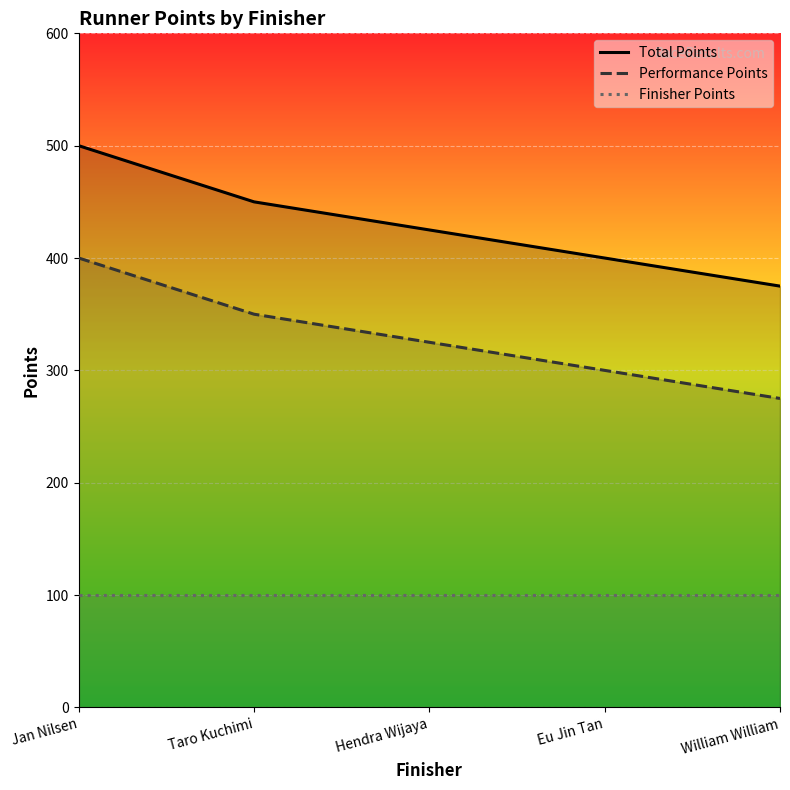

What is the average value of the Performance Points series?

330